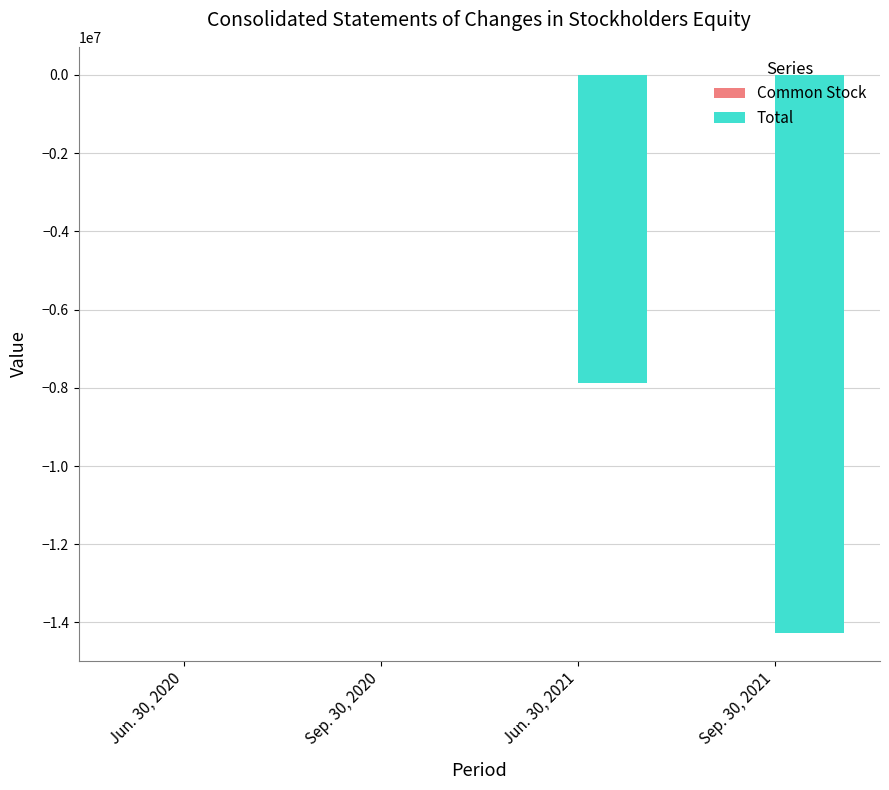

Which series changed the most between Sep. 30, 2020 and Jun. 30, 2021?

Total